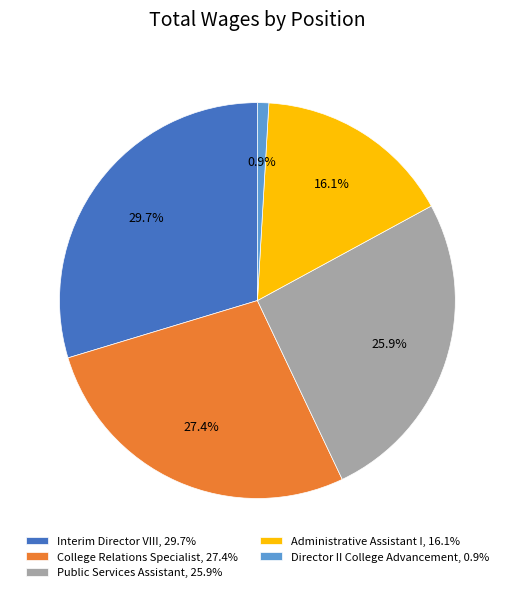

To the nearest percent, what is the average slice percentage?

20%